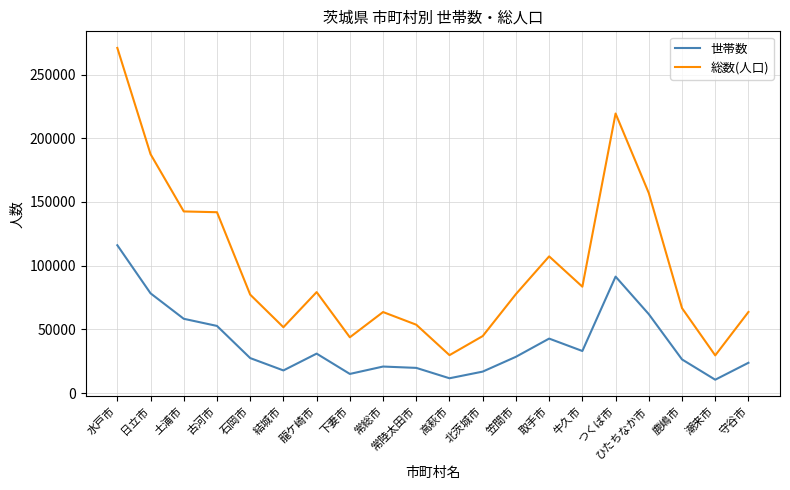

What is the difference between the second highest and second lowest values in the 世帯数 series?

79753